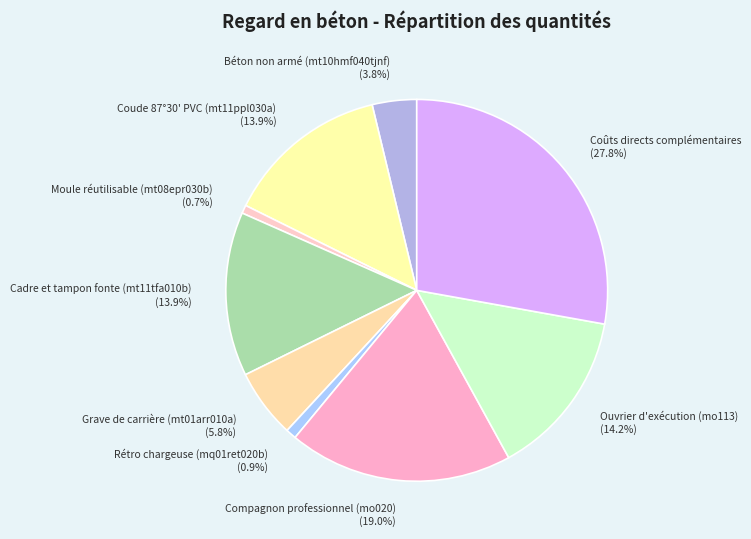

Is Compagnon professionnel (mo020) the majority of the pie?

No